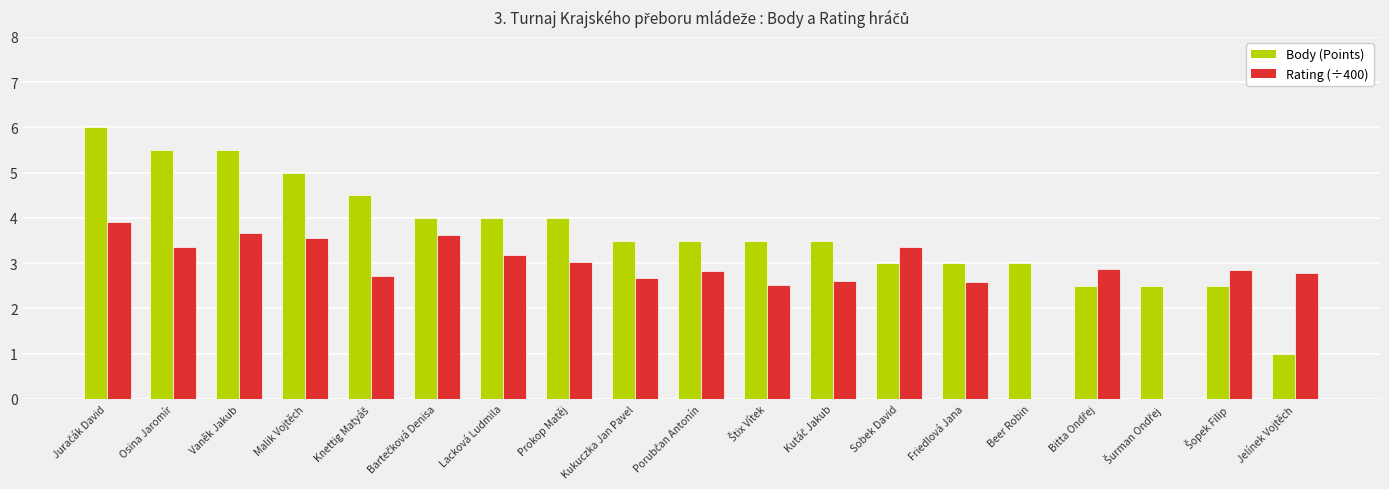

What is the sum of all Rating (÷400) values?

52.1